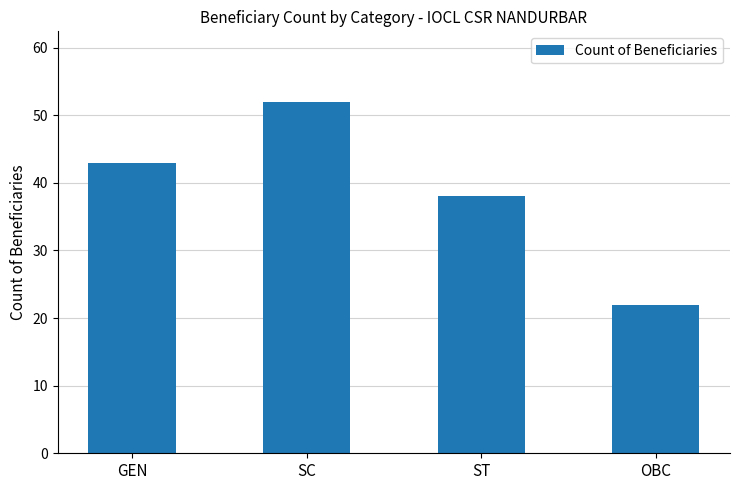

Between ST and OBC, which is larger?

ST